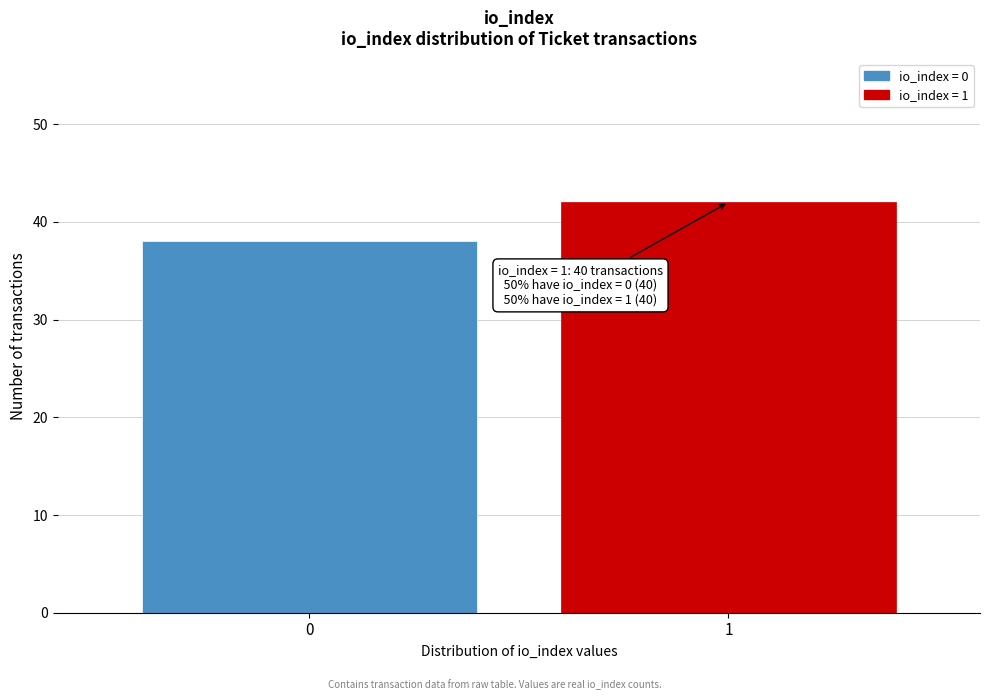

Reading left to right, what are all the values shown in this chart?

0=38	1=42